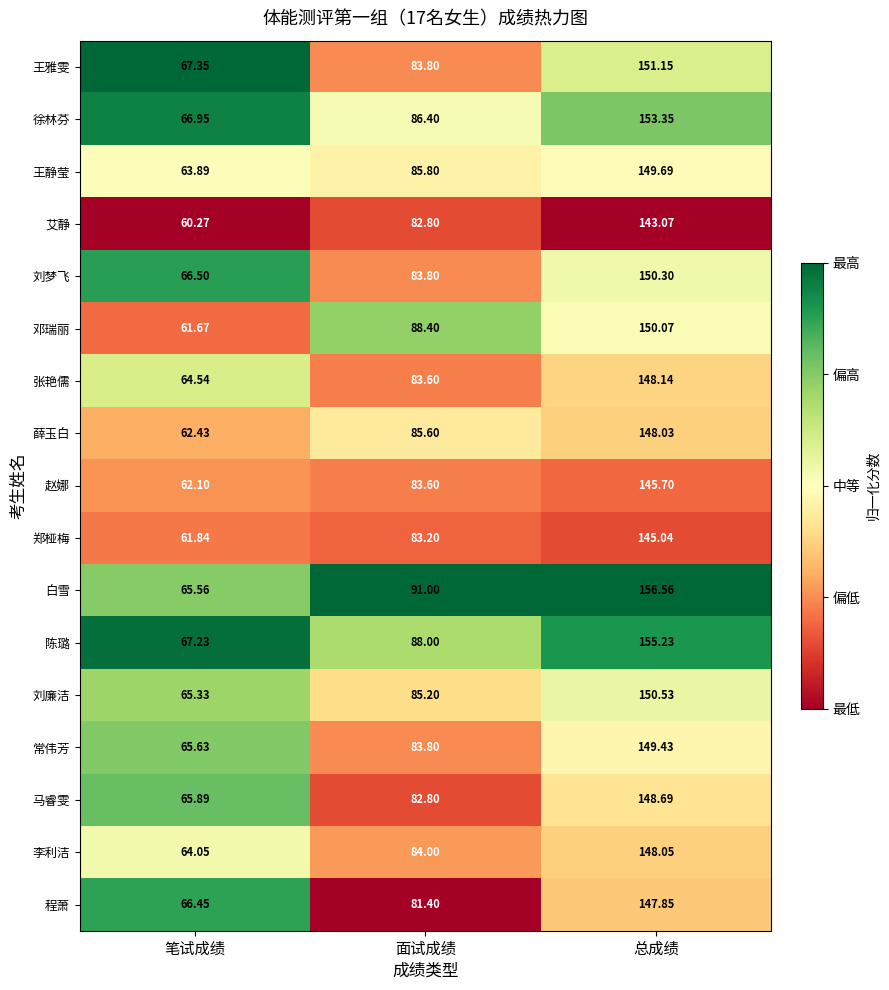

What is the greatest value displayed?

156.6